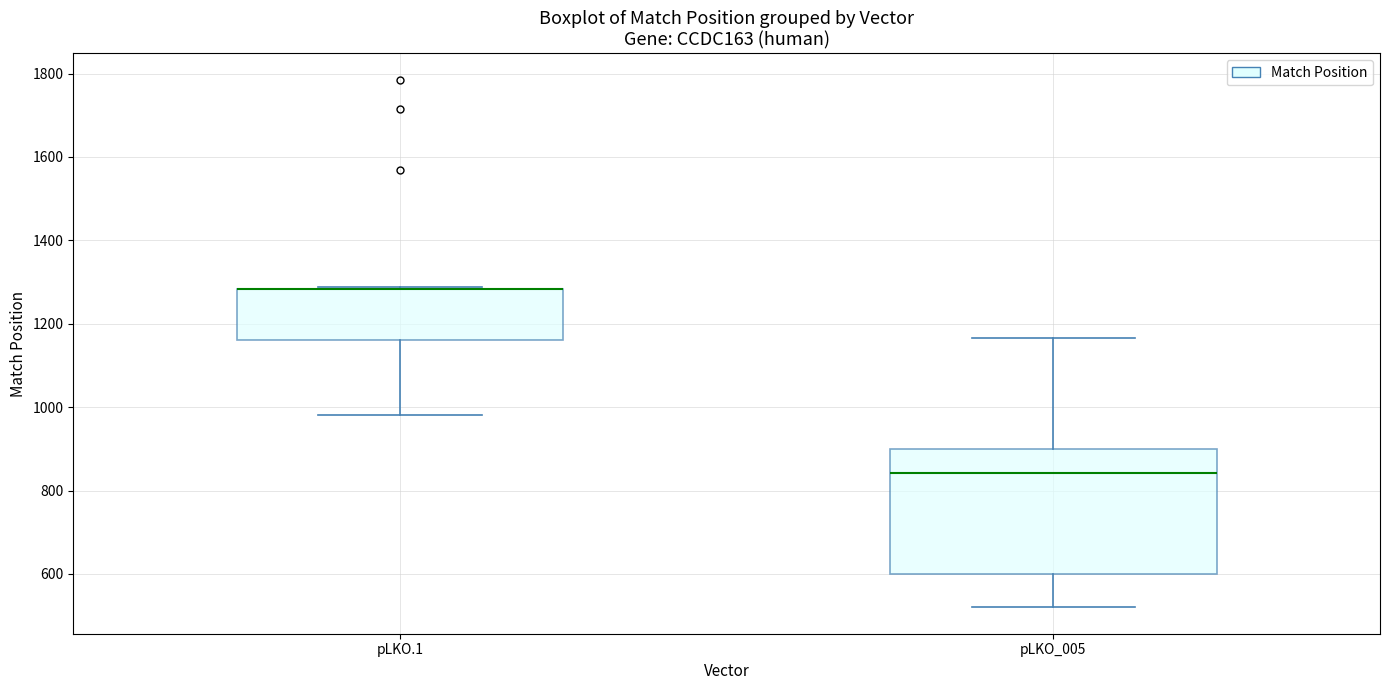

Reading left to right, transcribe this box plot: for each box, give where its median line is, the range the box spans, and where its two whiskers end, as read against the y-axis. The values are not printed on the chart, so give them approximately, as read against the axis.

pLKO.1: median 1280 (drawn on the box's upper edge), box 1160 to 1280, whiskers 980 to 1280
pLKO_005: median 840, box 600 to 900, whiskers 520 to 1160